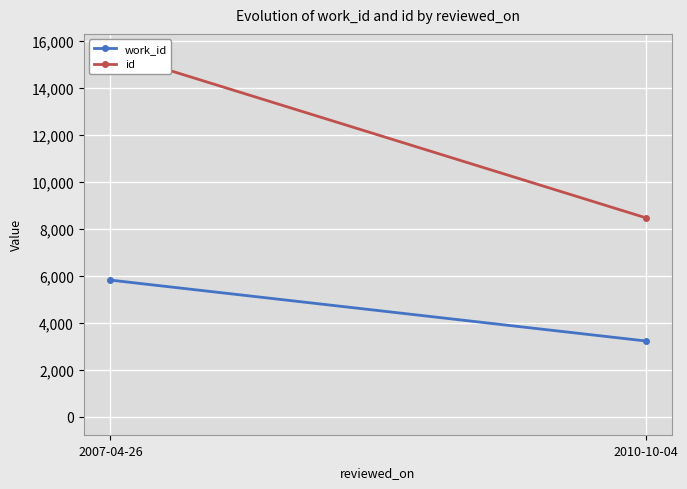

Rank the categories by work_id value from highest to lowest.

2007-04-26, 2010-10-04